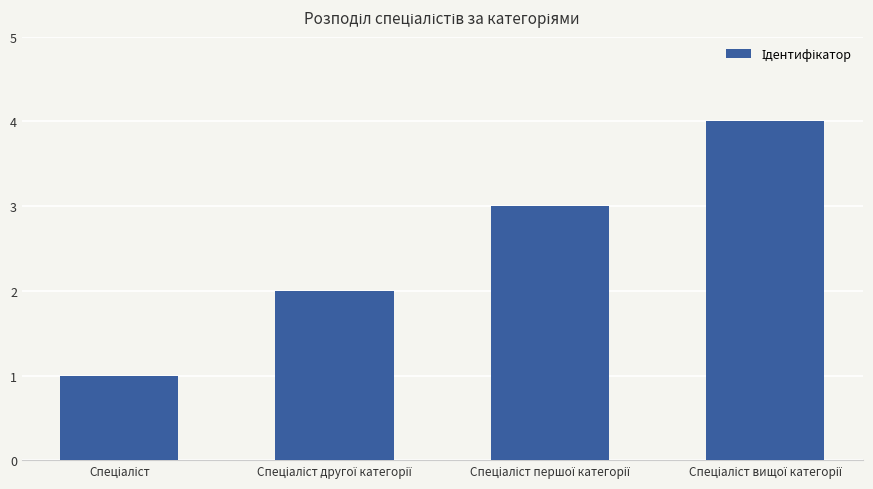

What is the difference between the maximum and minimum values?

3